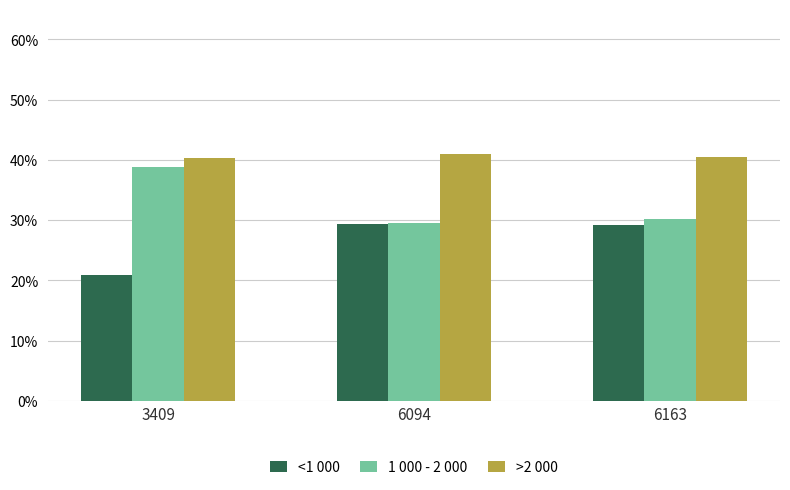

Are the bars horizontal?

No